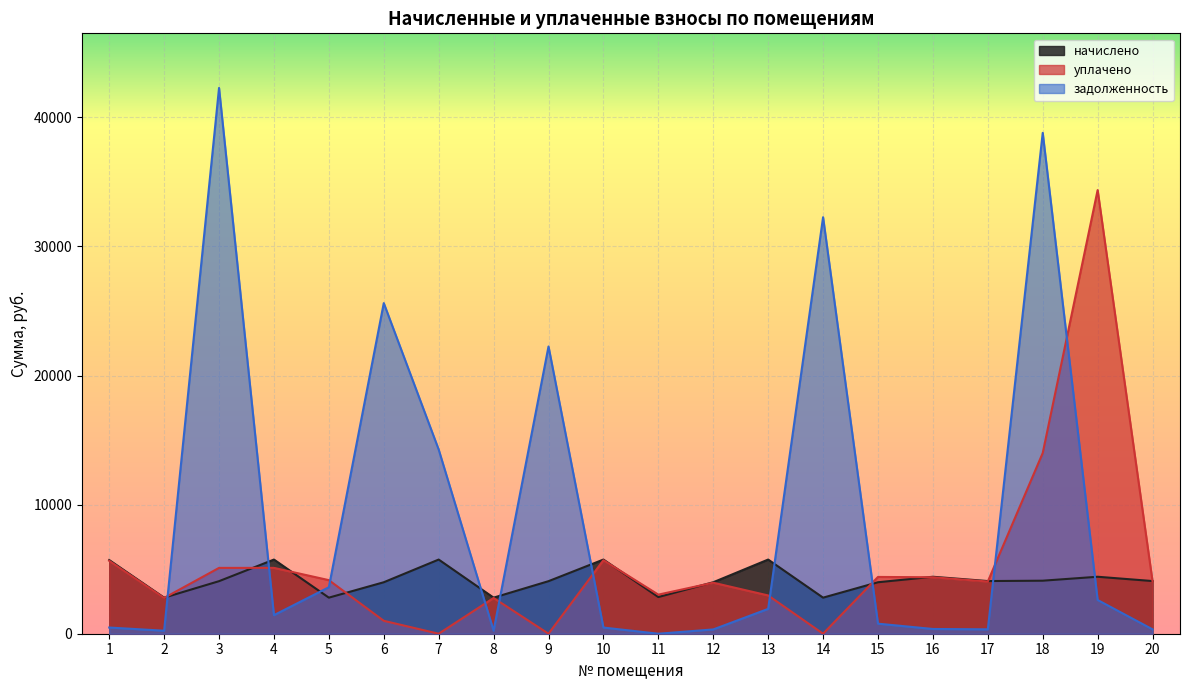

How many interior local valleys does the уплачено series have?

6